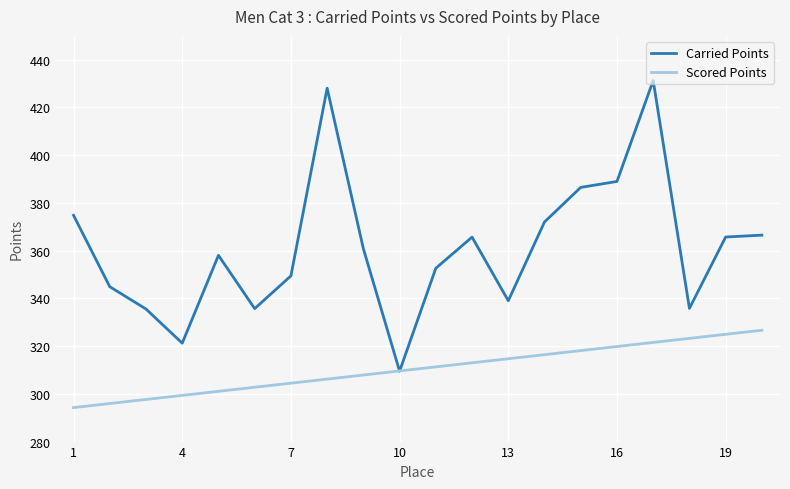

Which series has the largest total across all categories?

Carried Points